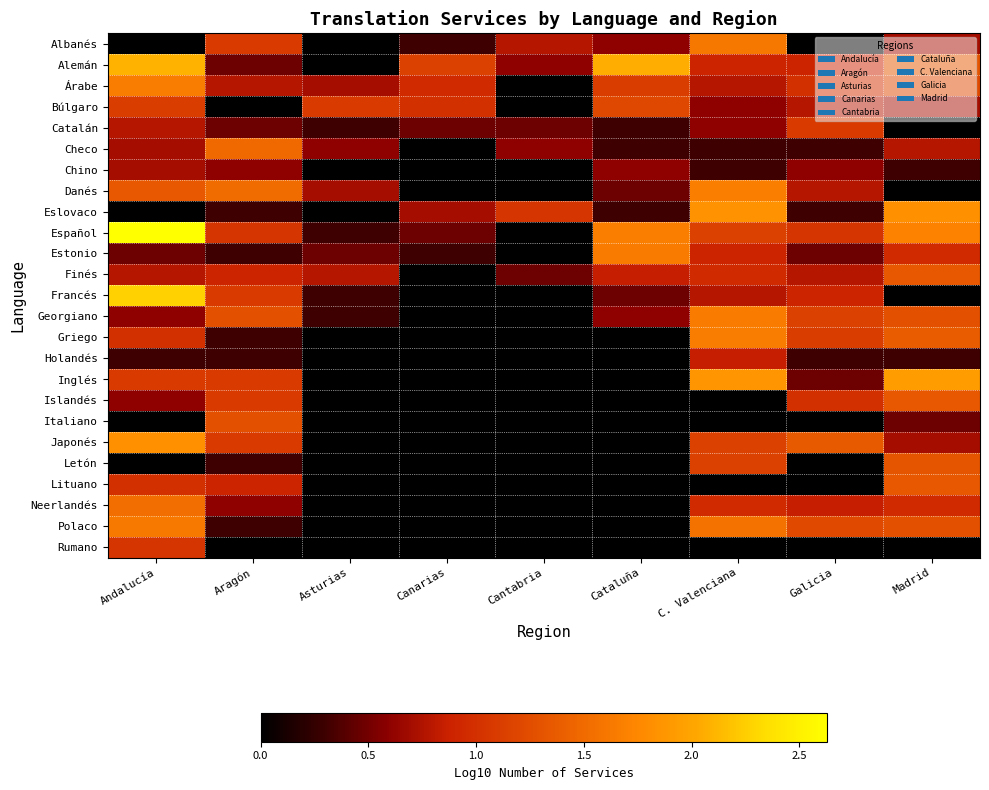

At which category is the sum across all series the highest?

Andalucía